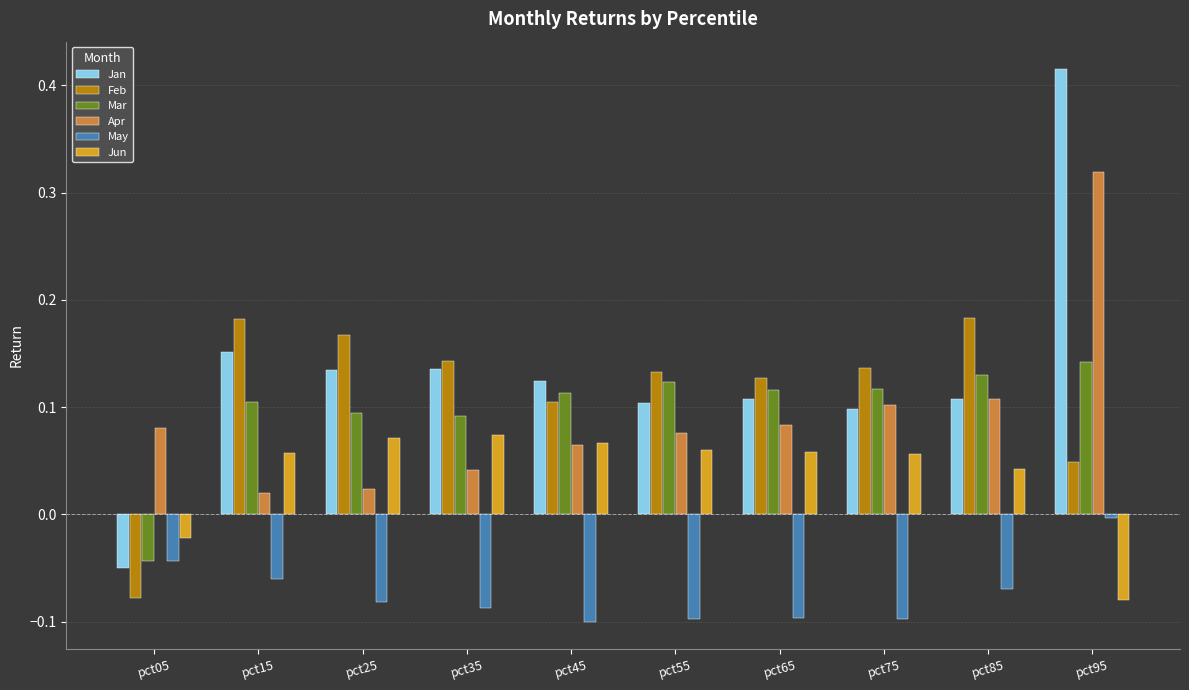

At which label does Apr reach its peak?

pct95